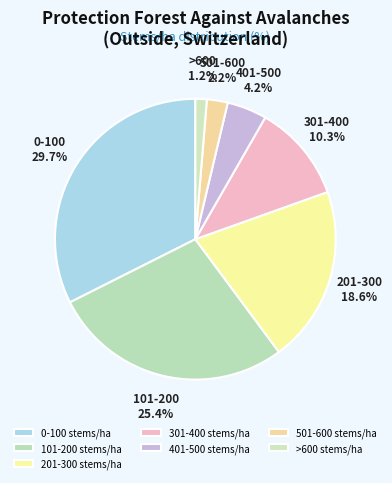

Rank the categories by value from lowest to highest.

>600 stems/ha, 501-600 stems/ha, 401-500 stems/ha, 301-400 stems/ha, 201-300 stems/ha, 101-200 stems/ha, 0-100 stems/ha